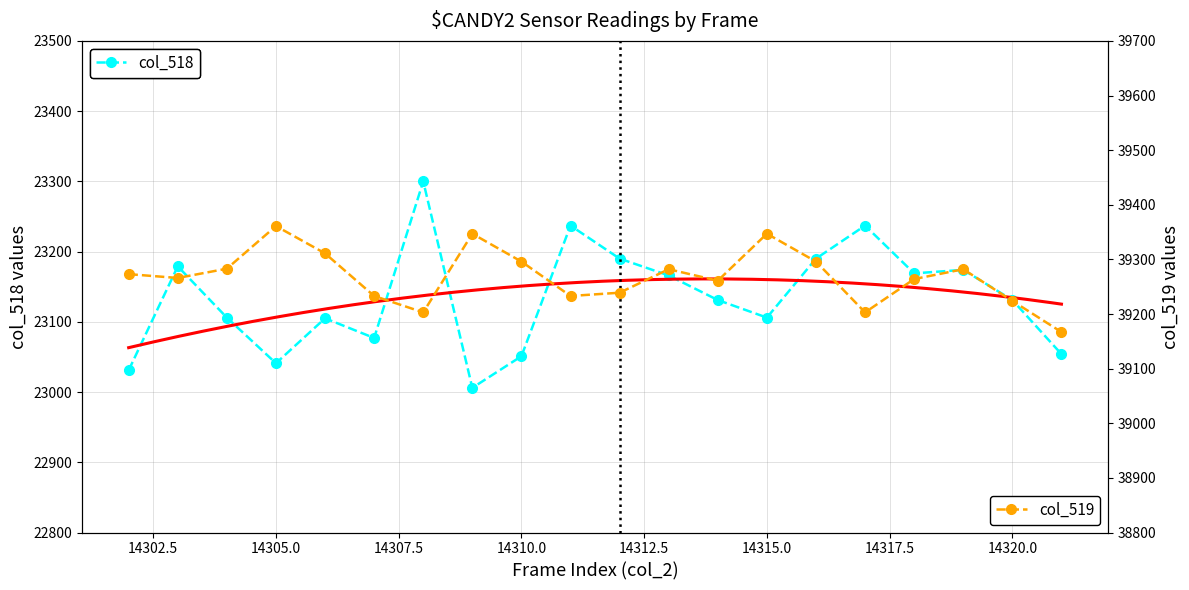

The value of col_519 at 14309 is 24227. True or false?

False